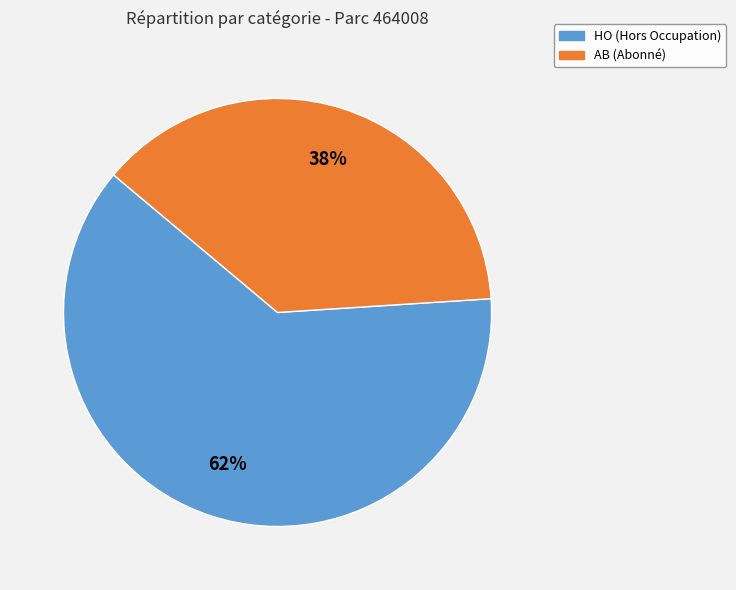

Is it true that AB is 38% of the pie?

True